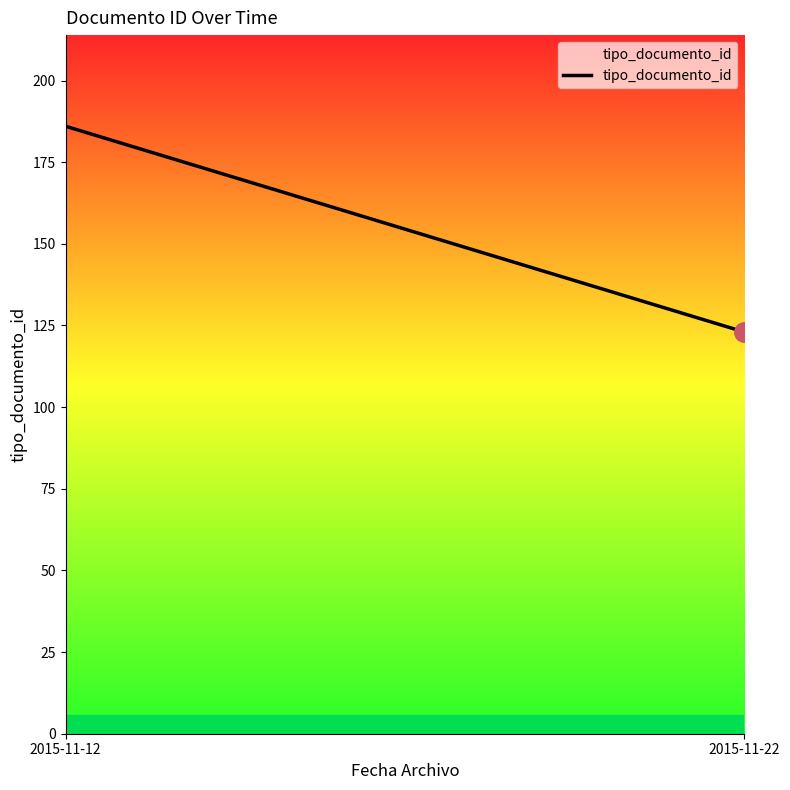

Rank the categories by value from highest to lowest.

2015-11-12, 2015-11-22